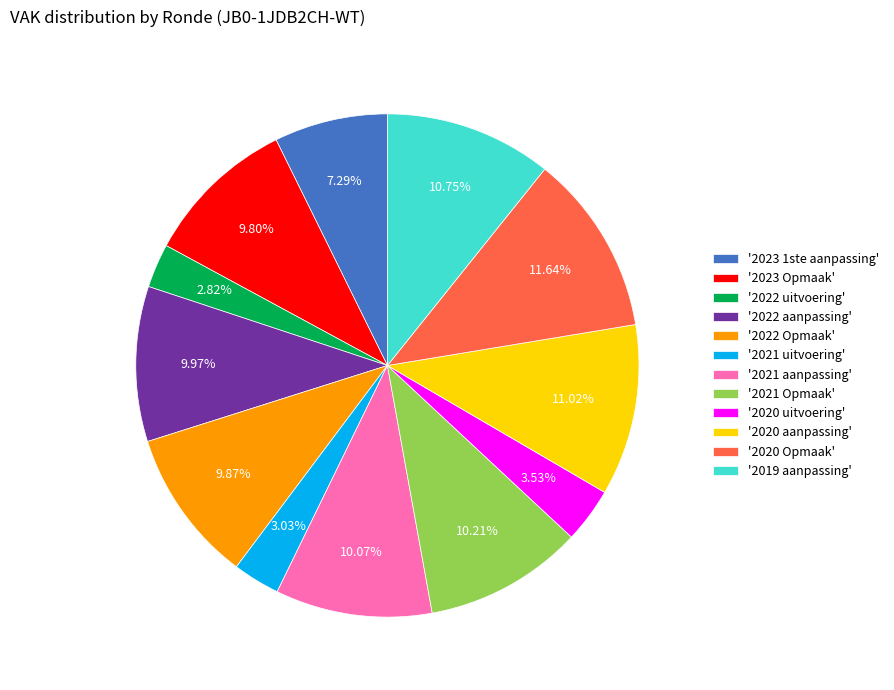

To the nearest percent, what is the average slice percentage?

8%